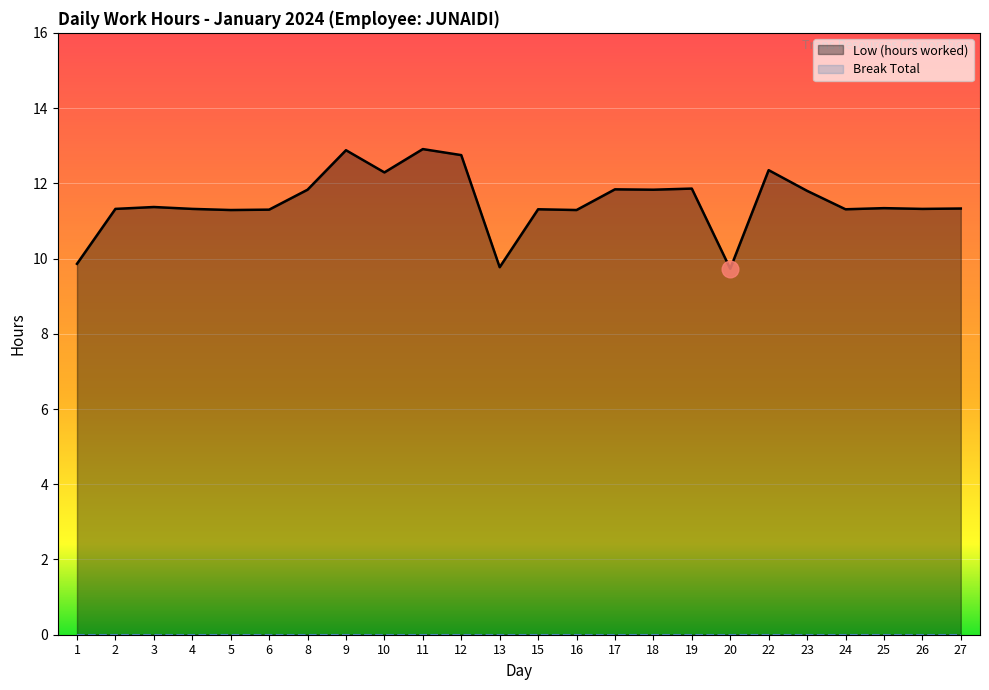

Where is the data nearest to the value 11?

5